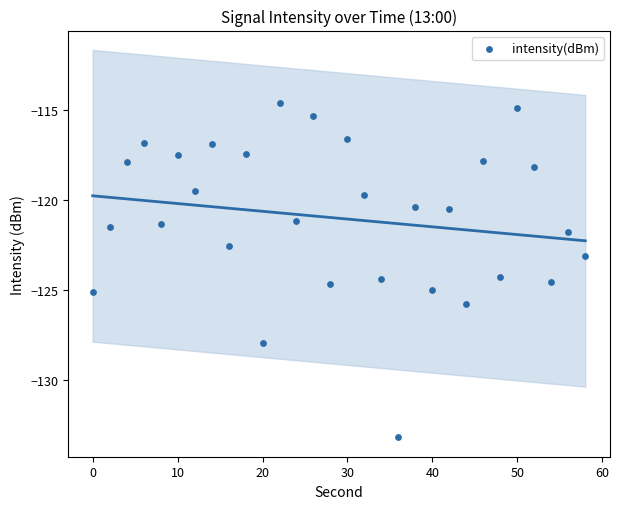

What is the range of Y values (max minus min)?

18.6